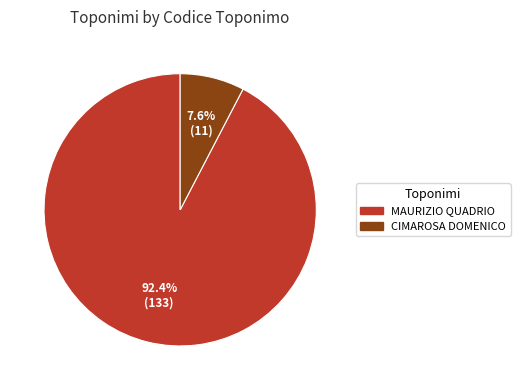

True or false: CIMAROSA DOMENICO accounts for 13% of the total.

False